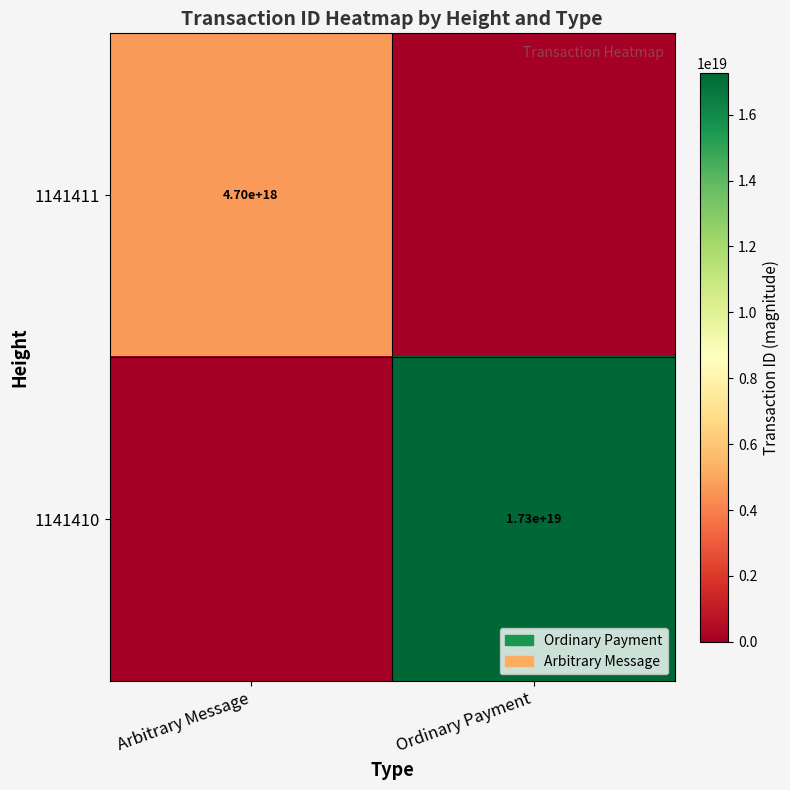

The 1141411 series shows 6836952383178984448 at Arbitrary Message. True or false?

False